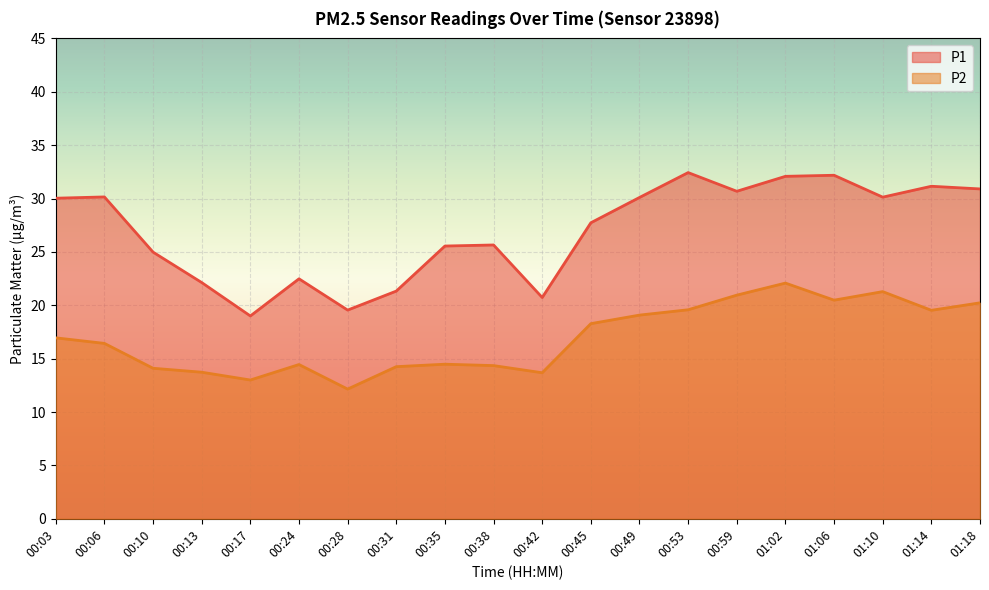

True or false: P2 and P1 intersect in this chart.

False